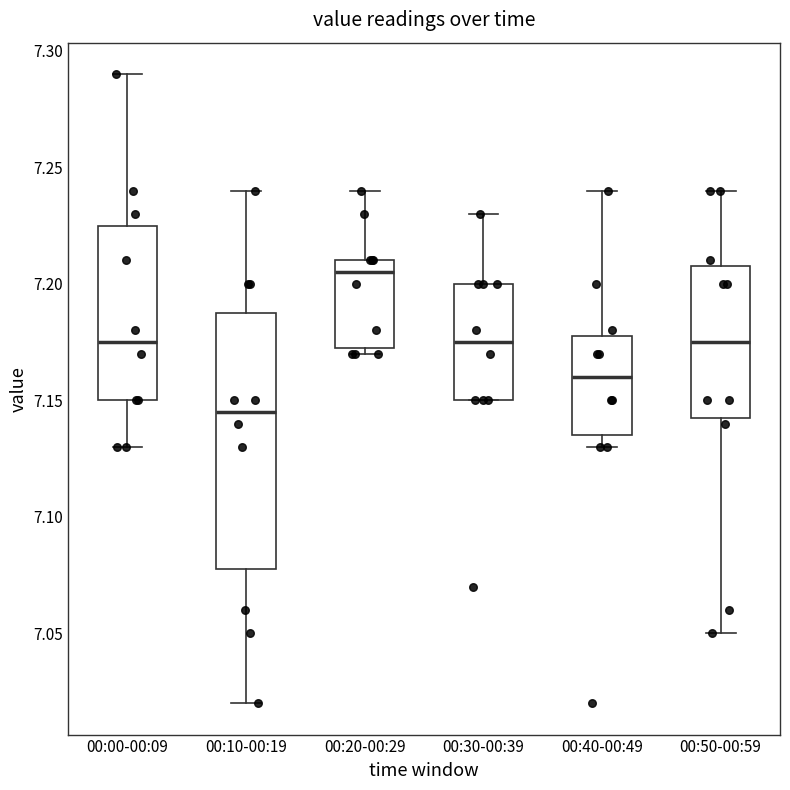

Where does the median line of the box for 00:30-00:39 sit on the y-axis? The values are not printed on the chart, so give them approximately, as read against the axis.

7.175